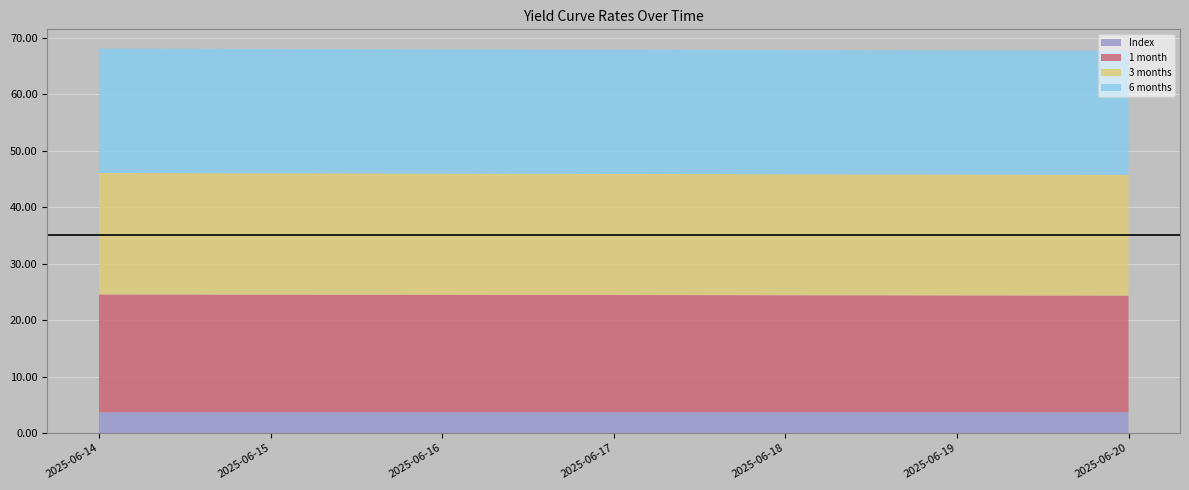

Reading right to left, what are all the values shown in this chart?

Index: 3.7	3.7	3.7	3.7	3.7	3.7	3.7
1 month: 20.6	20.7	20.7	20.8	20.8	20.8	20.9
3 months: 21.4	21.4	21.4	21.5	21.5	21.5	21.5
6 months: 22.0	22.0	22.0	22.0	22.0	22.0	22.0